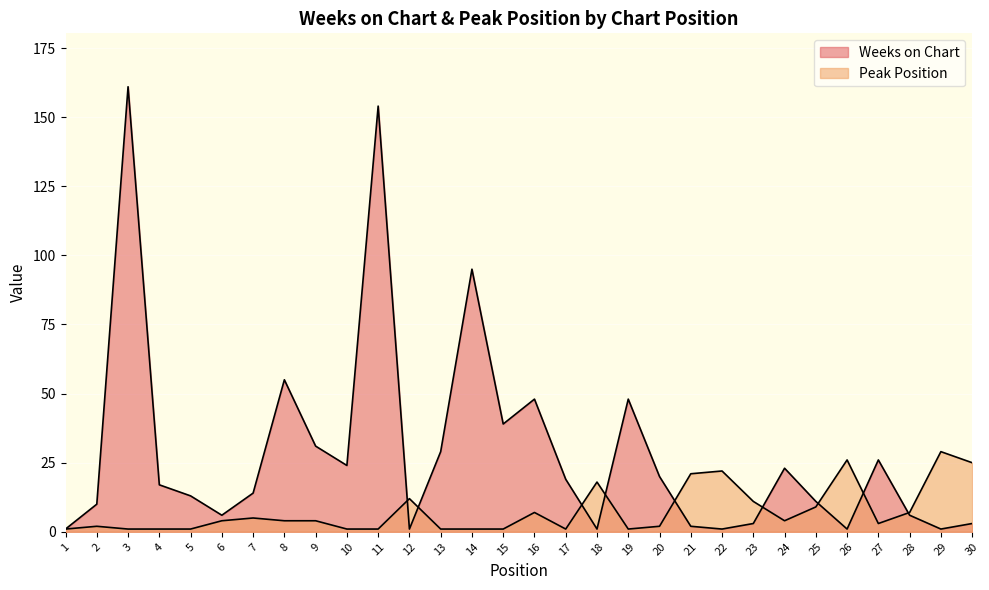

The Peak Position series shows 22 at 22. True or false?

True